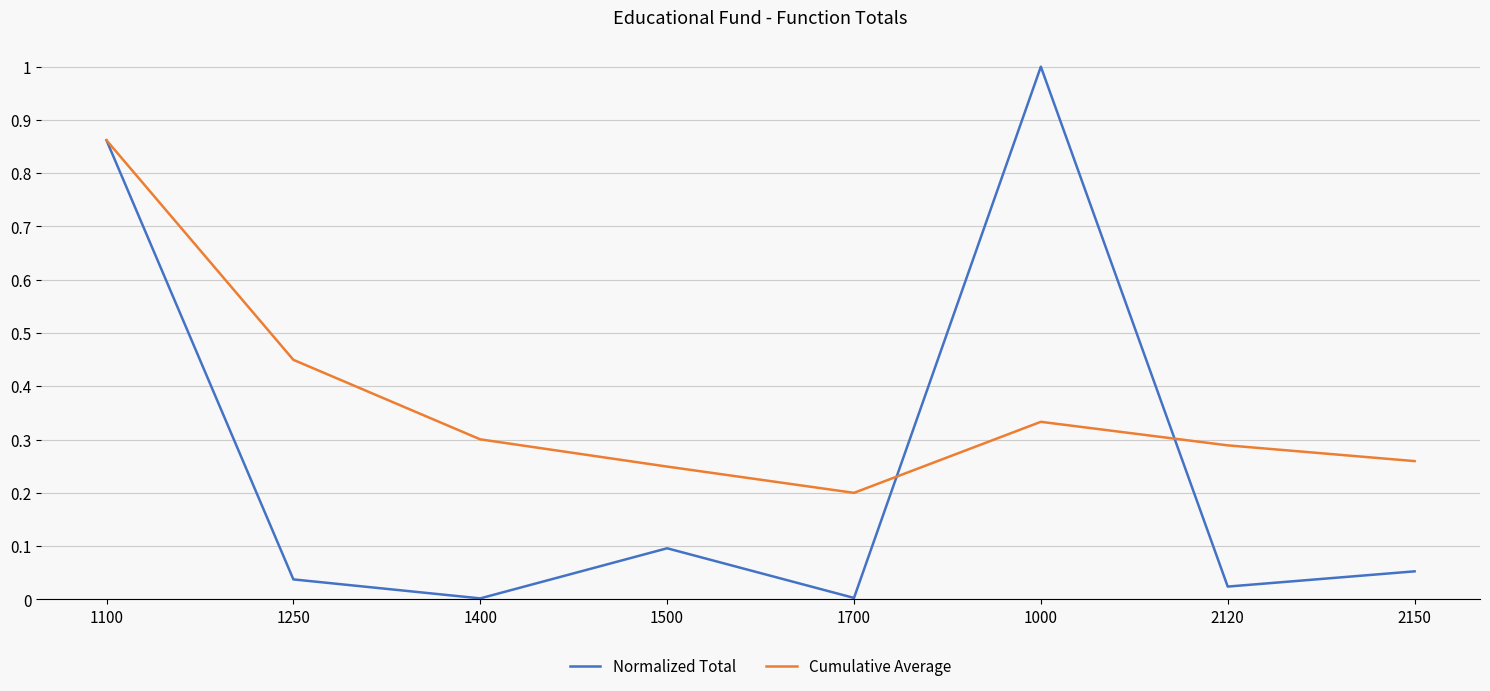

At which label is Cumulative Average closest to 0?

1700